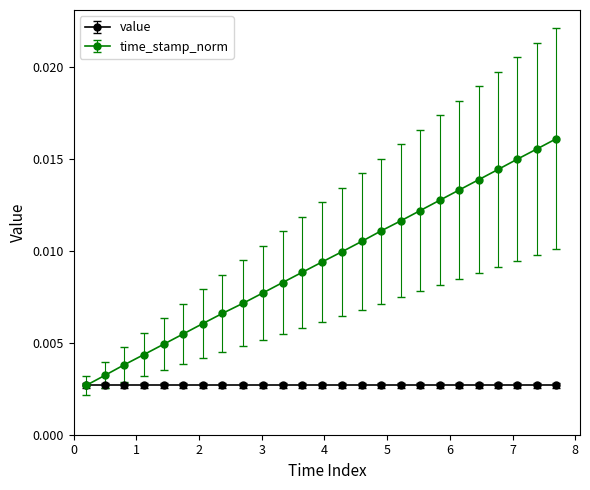

True or false: time_stamp_norm has more than 0 interior local peaks.

False